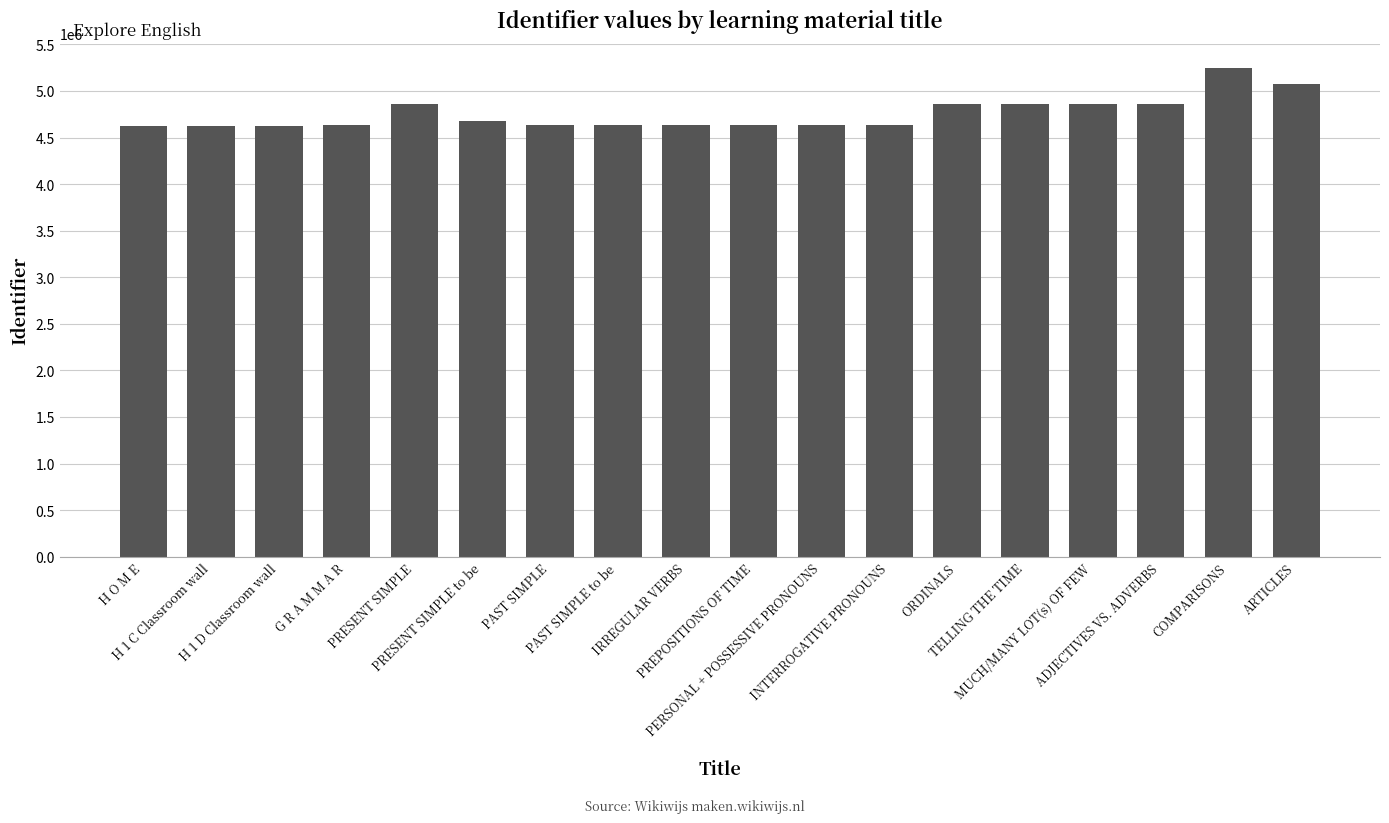

What is the difference between the values at PRESENT SIMPLE and INTERROGATIVE PRONOUNS?

223607